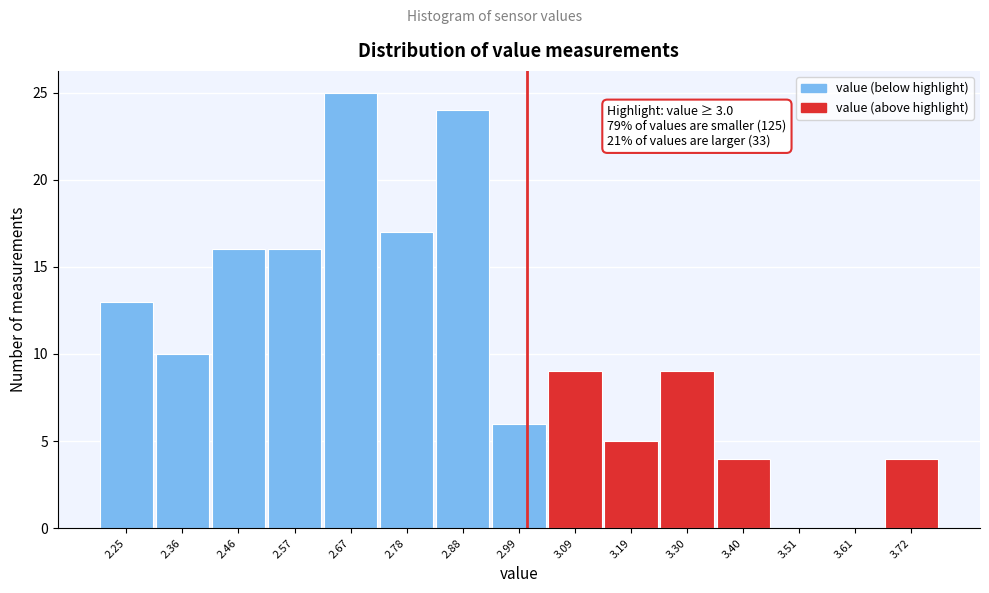

Over which range of the x-axis is the bar tallest?

2.62 to 2.72